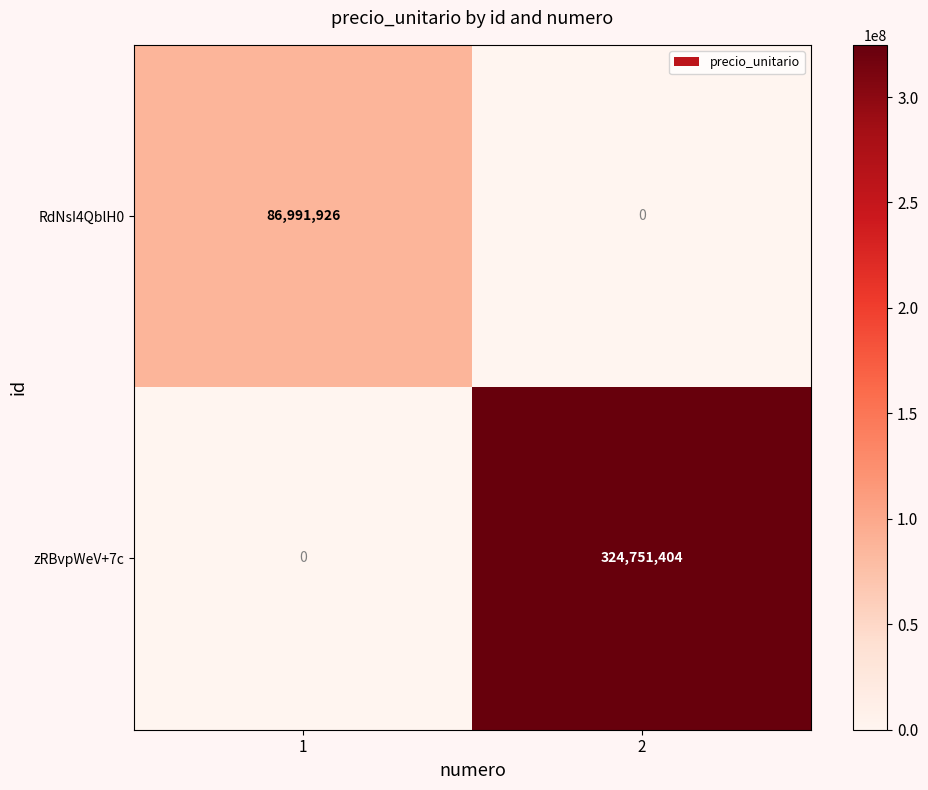

What is the total value across all series at 1?

86991926